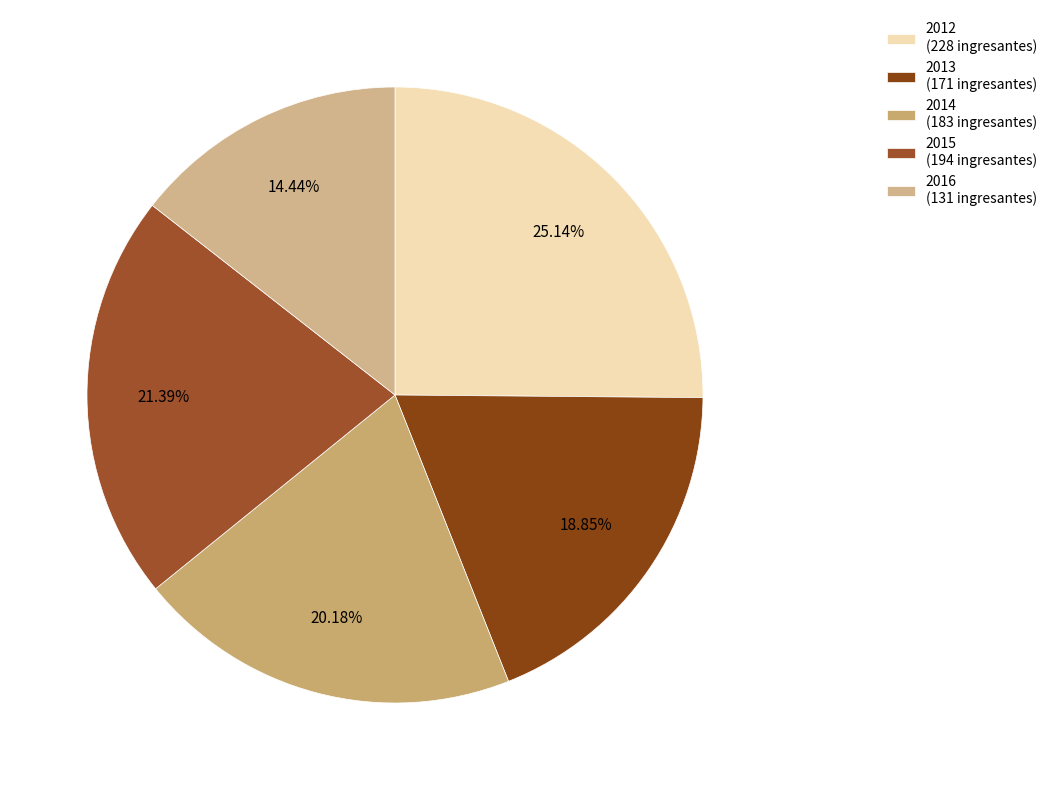

What is the total percentage of 2013 and 2016?

33.3%